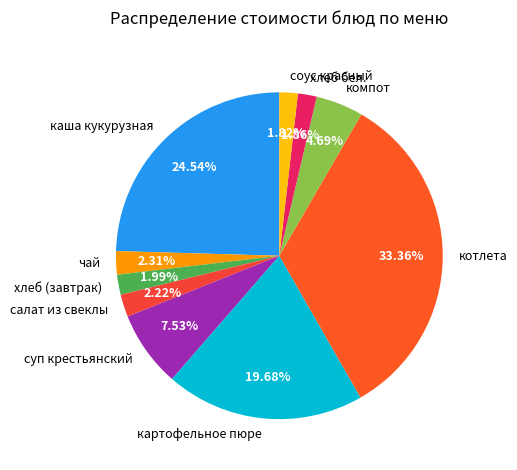

Is суп крестьянский the majority of the pie?

No